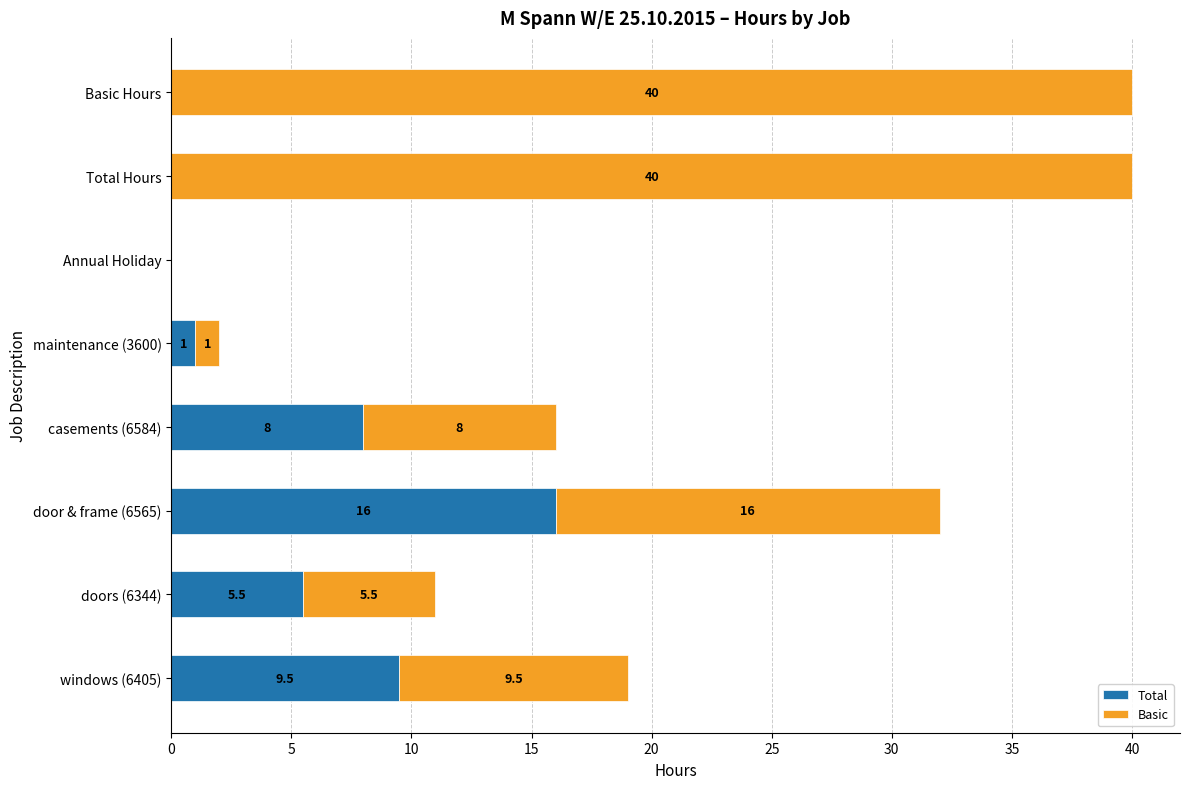

What is the highest value of the Total series?

16.0